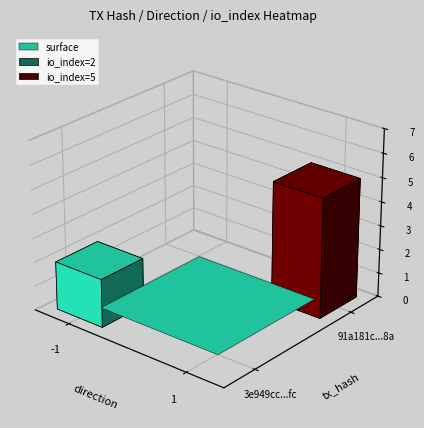

Is it true that 3e949cc76e7c0b90734fee55c79d136c0f472fc equals -2 at direction?

False